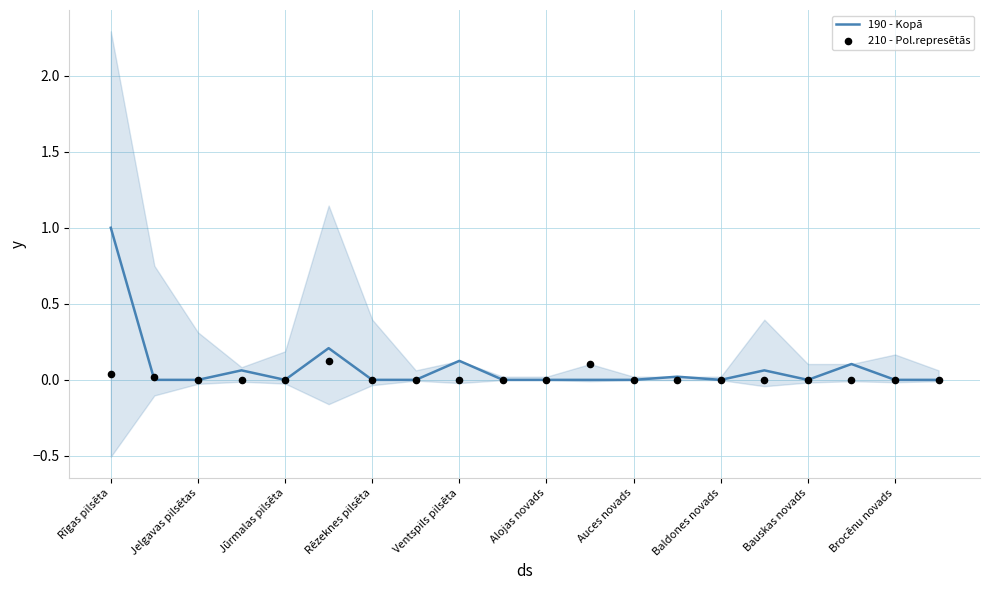

What are all the series names shown in the legend?

190 - Kopā, 210 - Pol.represētās